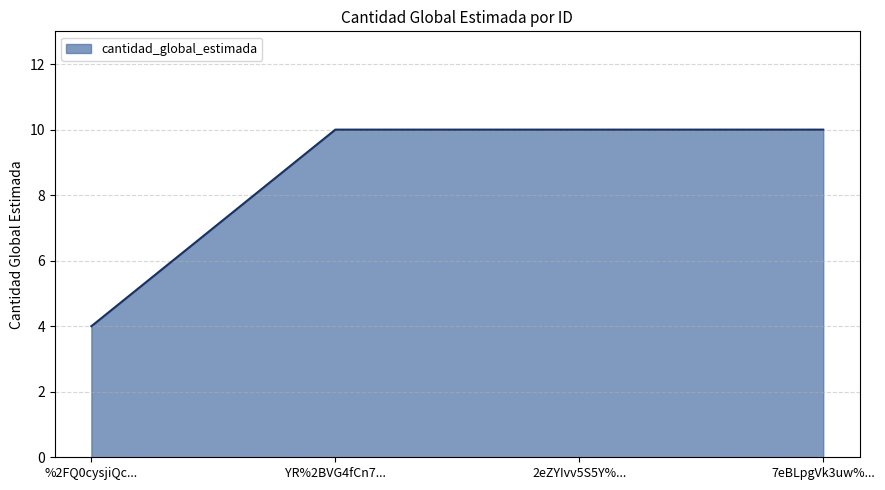

What is the maximum value shown in the chart?

10